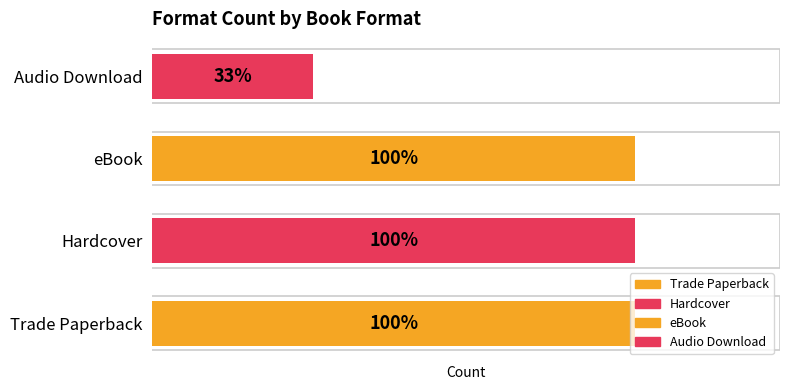

Approximately how many times larger is the value at Trade Paperback compared to Hardcover?

1.0